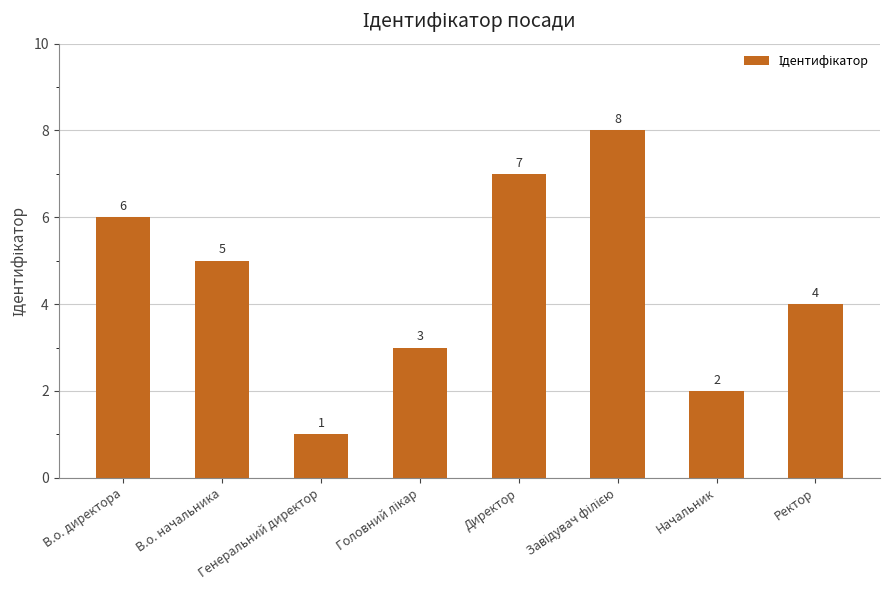

What is the label of the 8th bar from the left?

Ректор